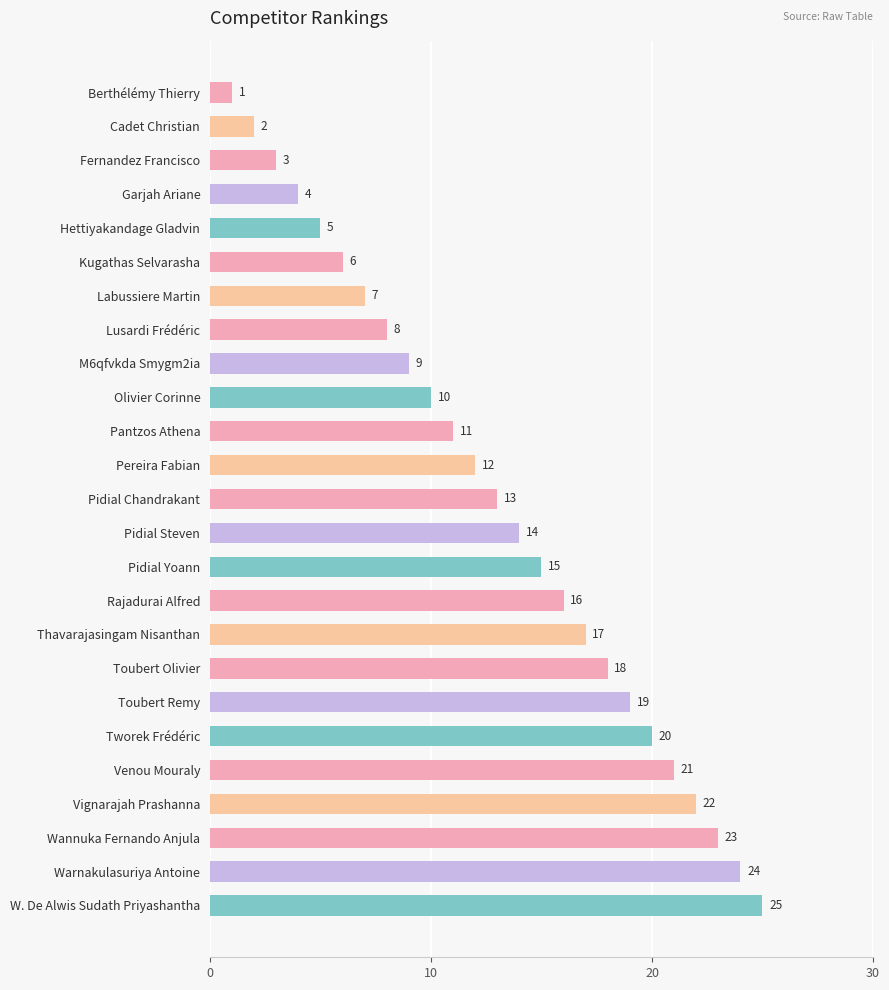

List the labels in order of value, smallest first.

Berthélémy Thierry, Cadet Christian, Fernandez Francisco, Garjah Ariane, Hettiyakandage Gladvin, Kugathas Selvarasha, Labussiere Martin, Lusardi Frédéric, M6qfvkda Smygm2ia, Olivier Corinne, Pantzos Athena, Pereira Fabian, Pidial Chandrakant, Pidial Steven, Pidial Yoann, Rajadurai Alfred, Thavarajasingam Nisanthan, Toubert Olivier, Toubert Remy, Tworek Frédéric, Venou Mouraly, Vignarajah Prashanna, Wannuka Fernando Anjula, Warnakulasuriya Antoine, W. De Alwis Sudath Priyashantha